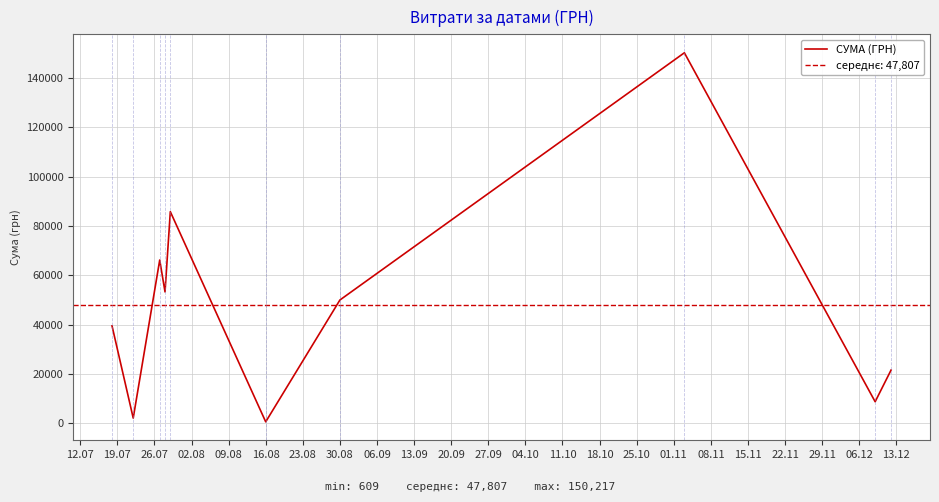

What is the difference between the maximum and minimum values?

149607.7